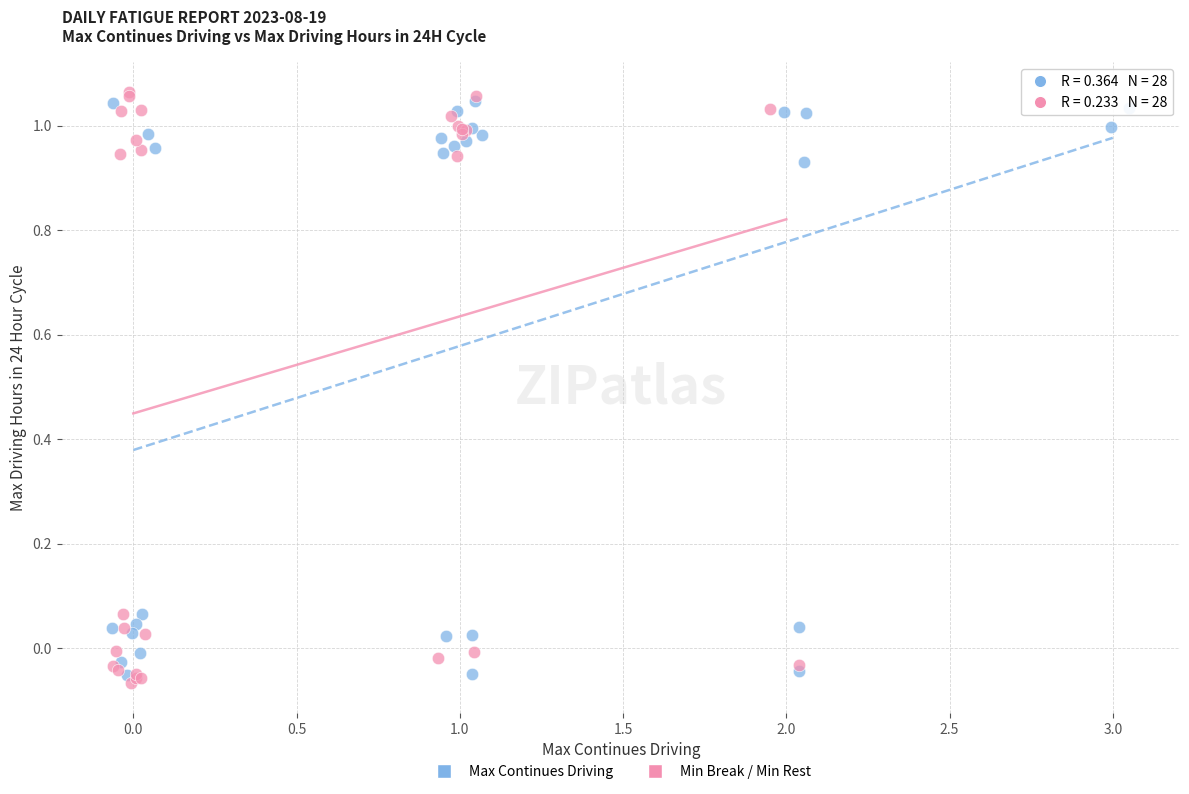

Which series has the largest Y range (max minus min)?

Min Break / Min Rest